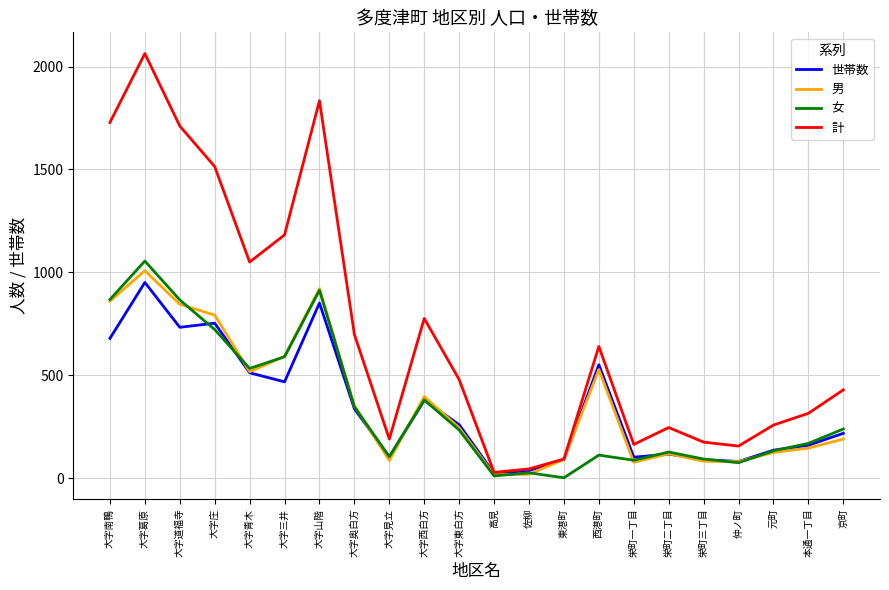

Which category has the highest value in the 男 series?

大字葛原